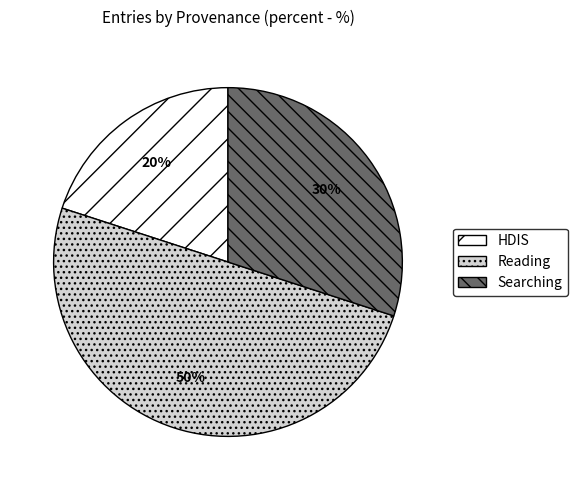

To the nearest percent, what is the average slice percentage?

33%